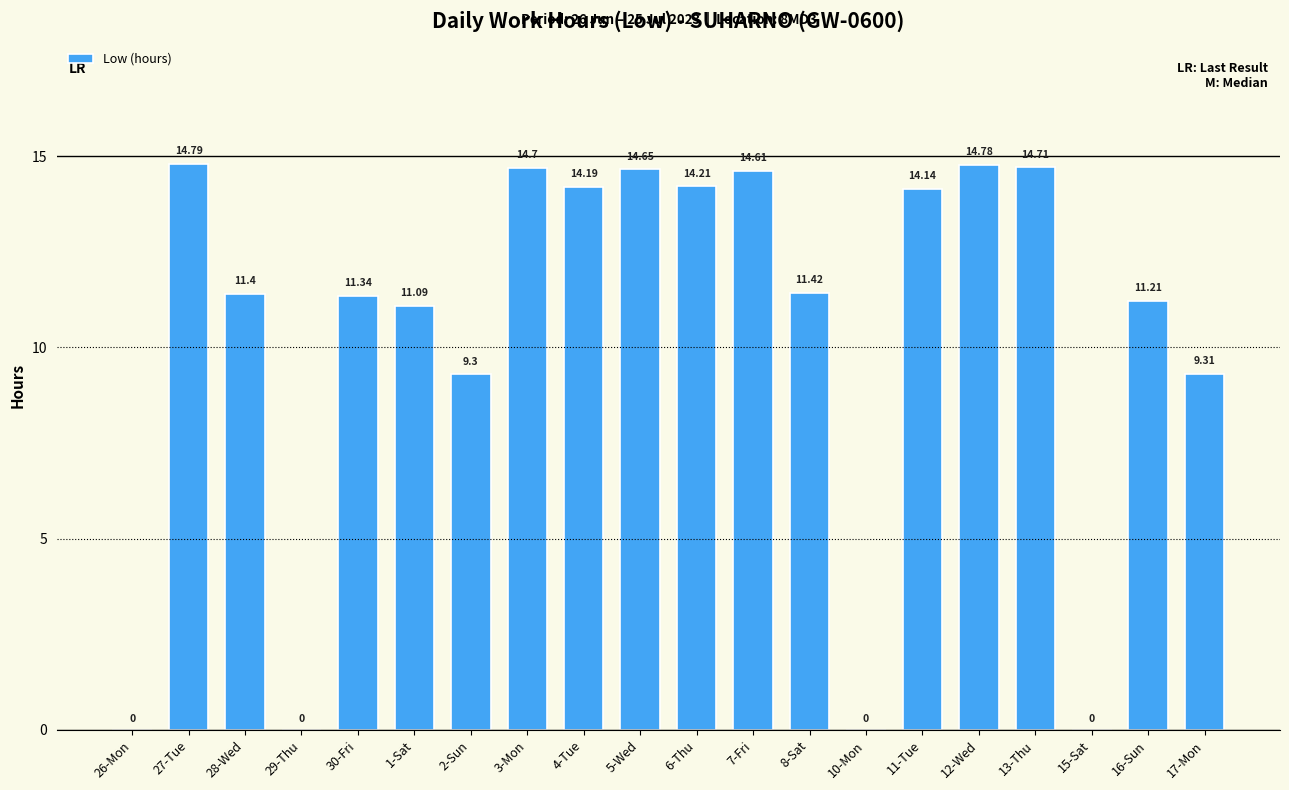

What is the sum of the values at 8-Sat and 17-Mon?

20.7